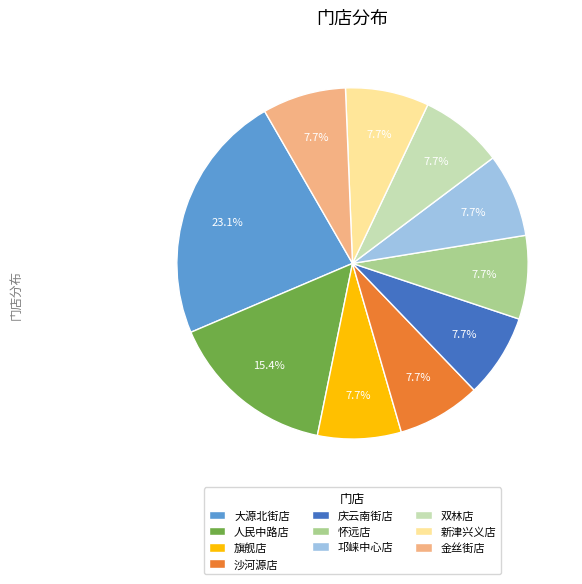

What is the largest slice in the pie chart?

大源北街店